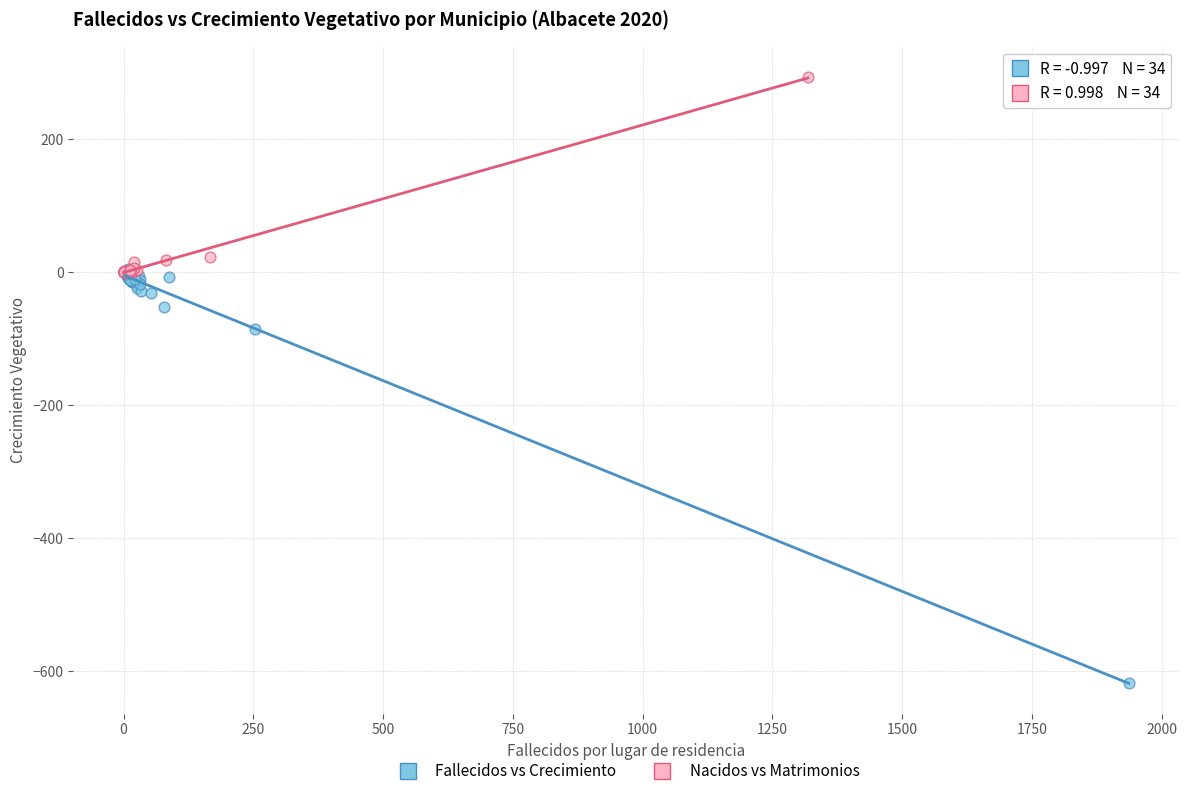

What are all the series names shown in the legend?

Fallecidos vs Crecimiento, Nacidos vs Matrimonios